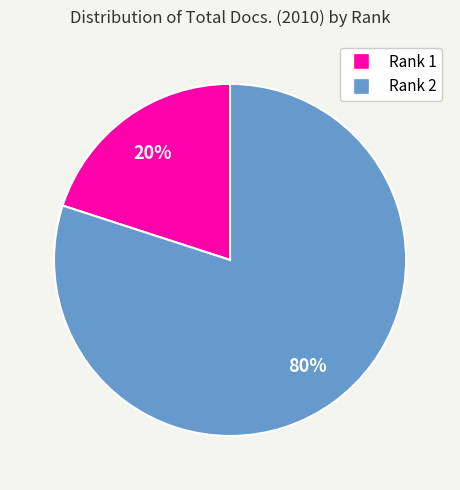

Is it true that Rank 1 is 20% of the pie?

True